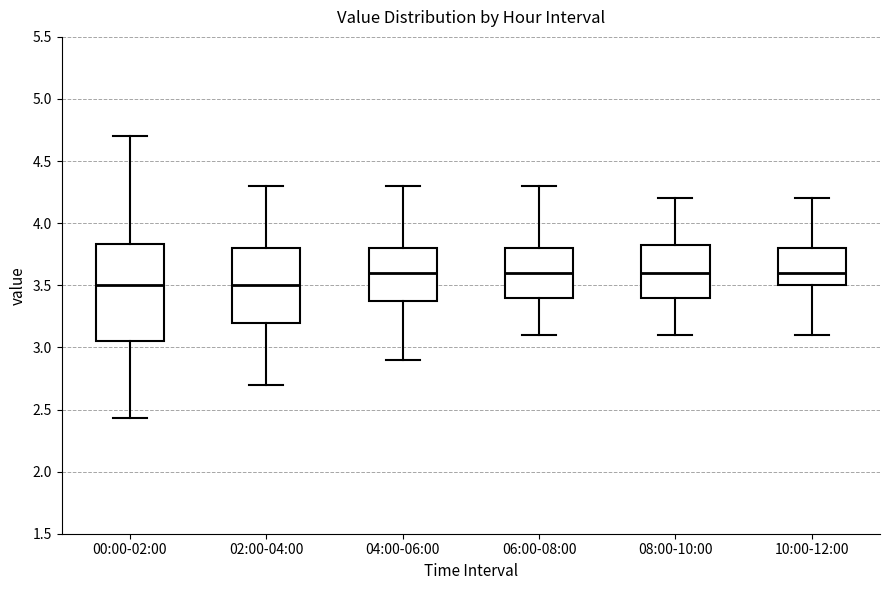

Reading left to right, read every box against the y-axis: the position of its median line, the range the box covers, and the ends of its whiskers. The values are not printed on the chart, so give them approximately, as read against the axis.

00:00-02:00: median 3.50, box 3.05 to 3.85, whiskers 2.45 to 4.70
02:00-04:00: median 3.50, box 3.20 to 3.80, whiskers 2.70 to 4.30
04:00-06:00: median 3.60, box 3.40 to 3.80, whiskers 2.90 to 4.30
06:00-08:00: median 3.60, box 3.40 to 3.80, whiskers 3.10 to 4.30
08:00-10:00: median 3.60, box 3.40 to 3.85, whiskers 3.10 to 4.20
10:00-12:00: median 3.60, box 3.50 to 3.80, whiskers 3.10 to 4.20